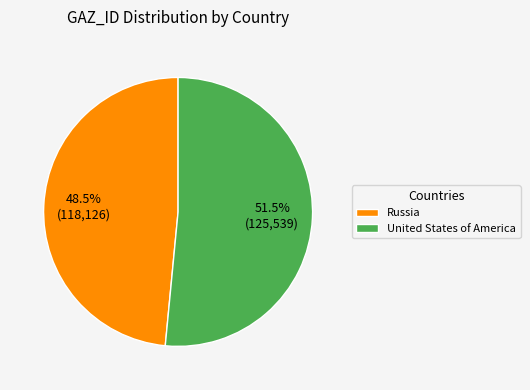

What is the smallest slice in the pie chart?

Russia